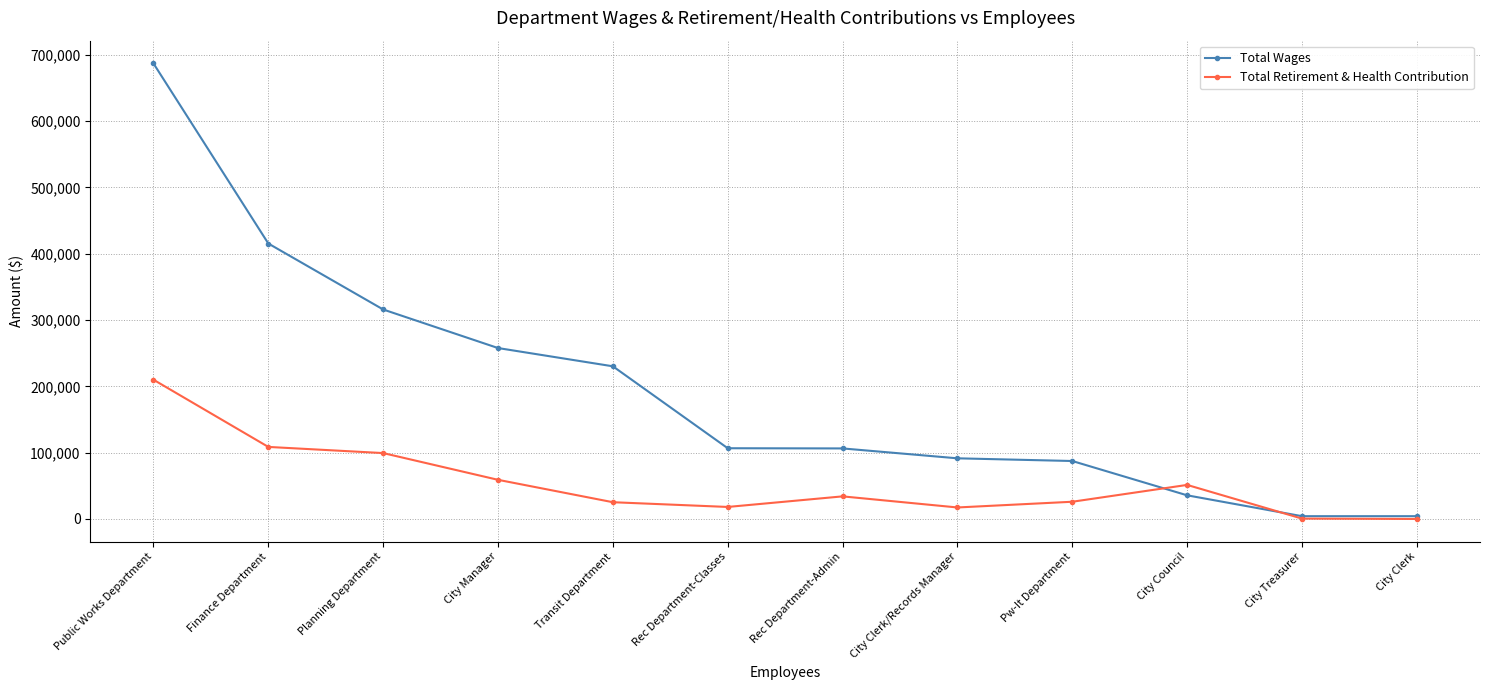

Rank the series by their maximum value, from lowest to highest.

Total Retirement & Health Contribution, Total Wages